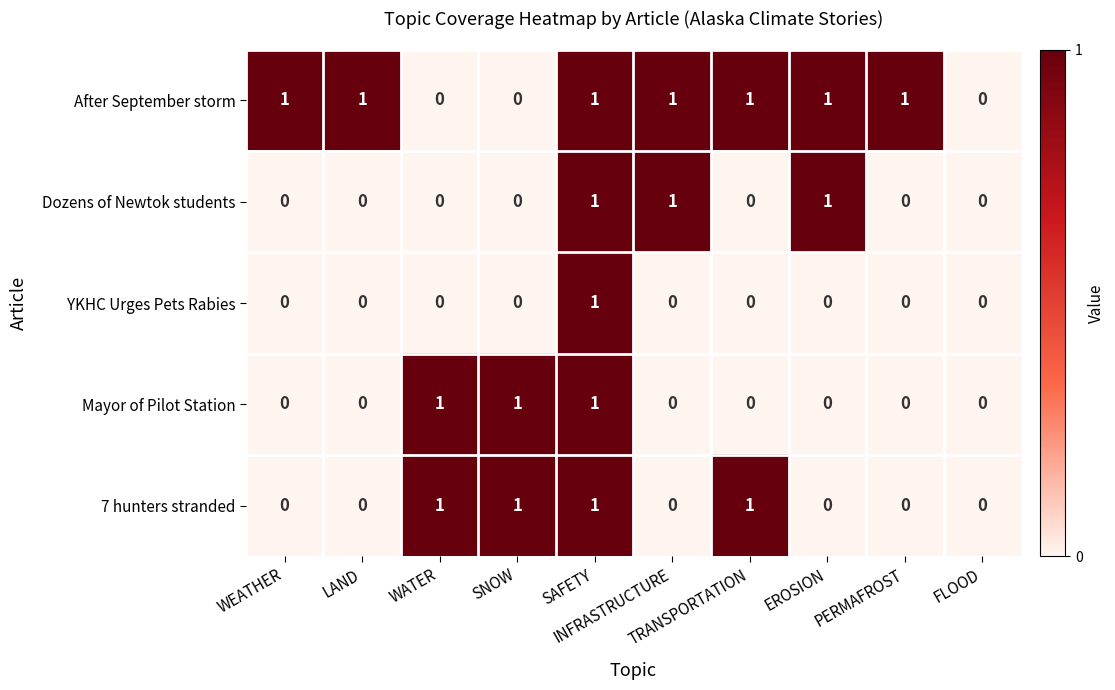

Which series has the largest total across all categories?

After September storm